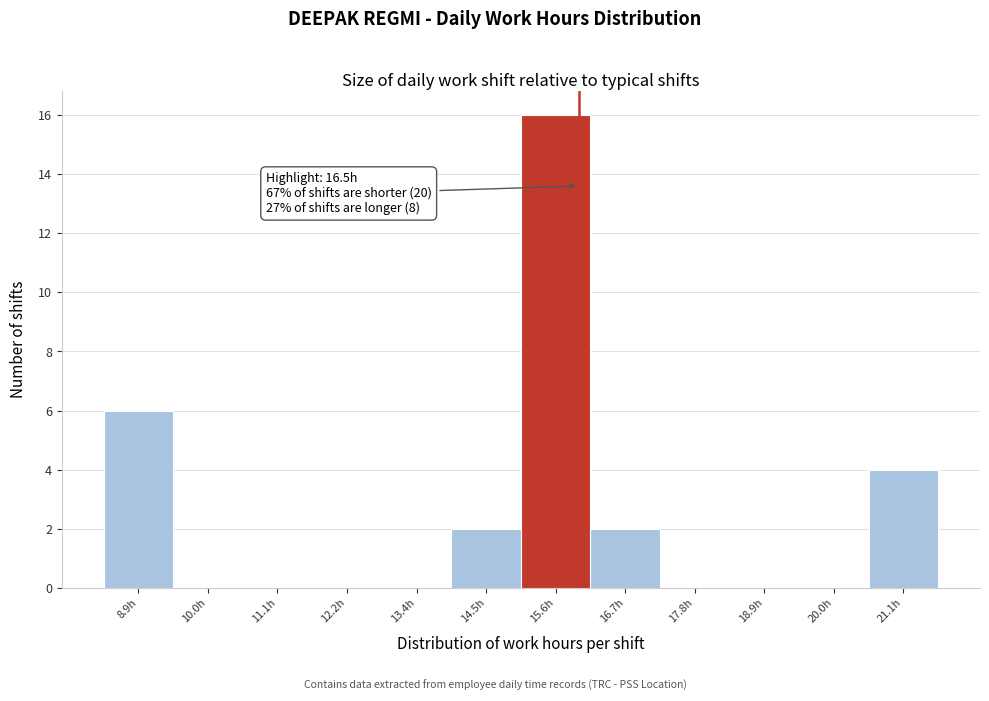

Reading left to right, list all the values displayed in this chart.

8.9h=6	10.0h=0	11.1h=0	12.2h=0	13.4h=0	14.5h=2	15.6h=16	16.7h=2	17.8h=0	18.9h=0	20.0h=0	21.1h=4